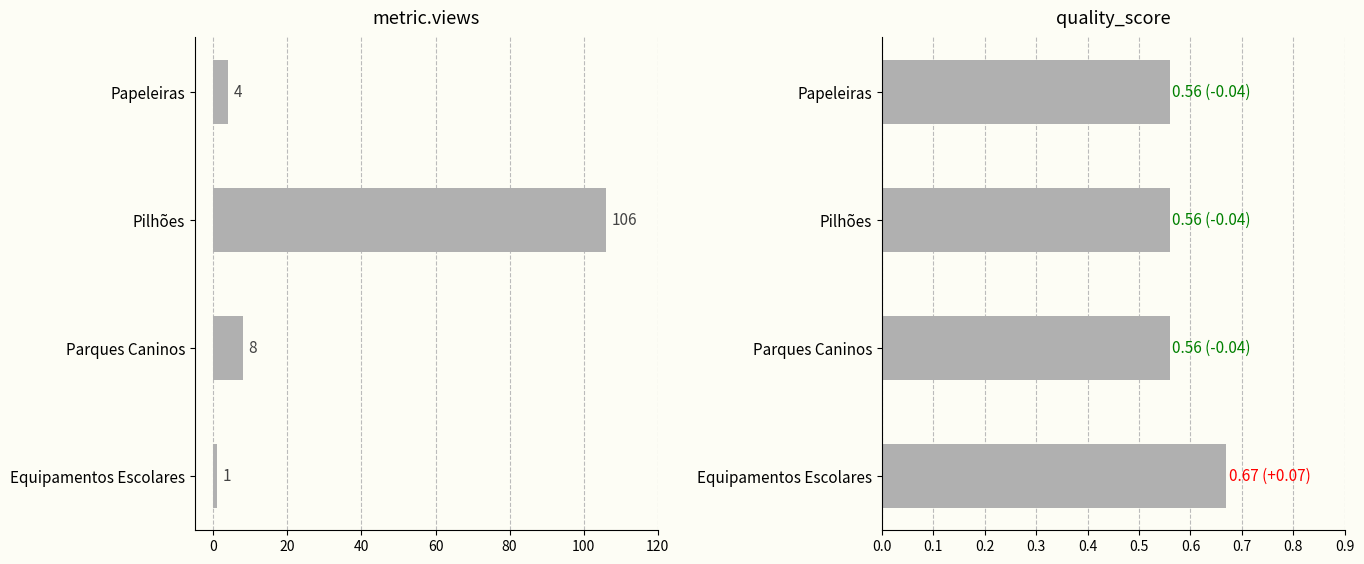

How many data points does each series have?

4